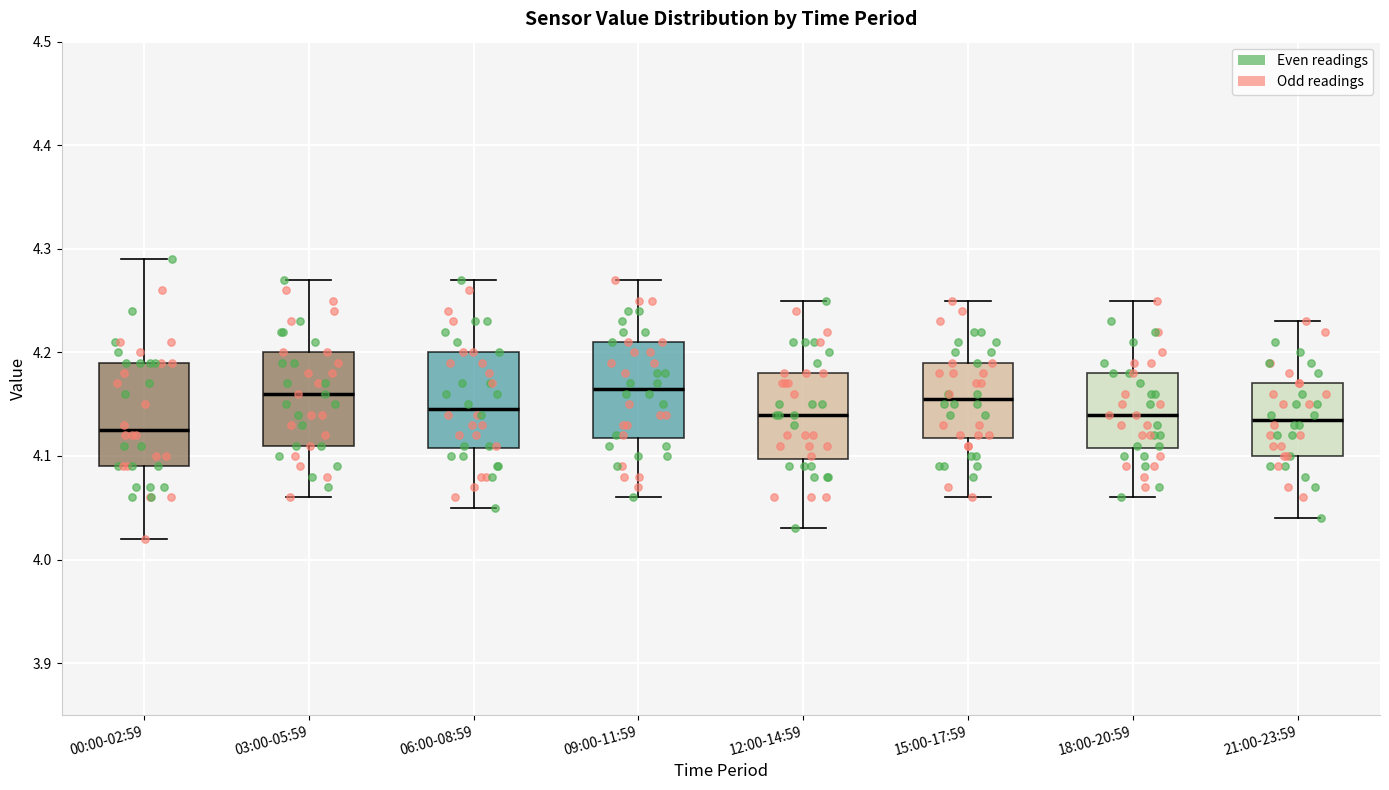

Where does the lower whisker of the box for 00:00-02:59 end on the y-axis? The values are not printed on the chart, so give them approximately, as read against the axis.

4.02